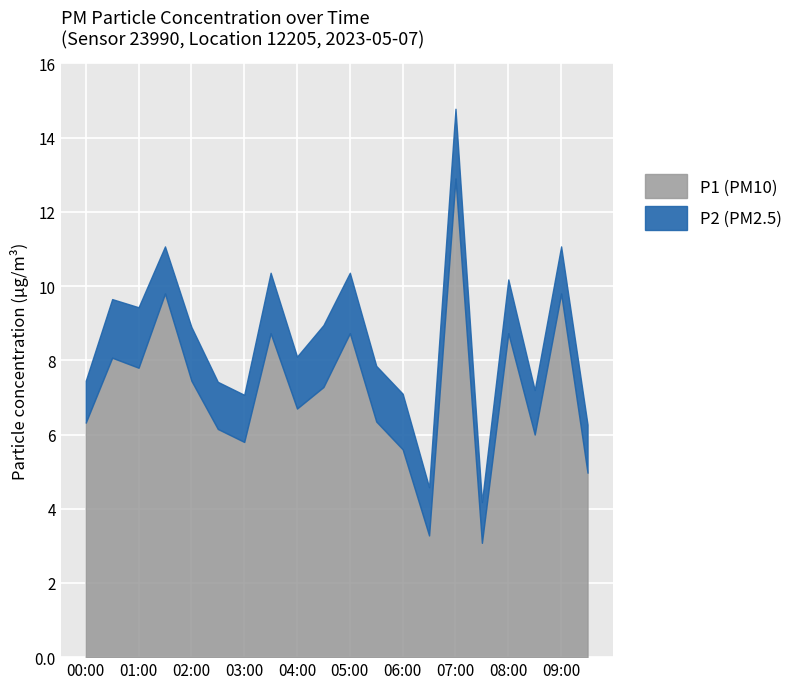

At which category is the sum across all series the highest?

07:00